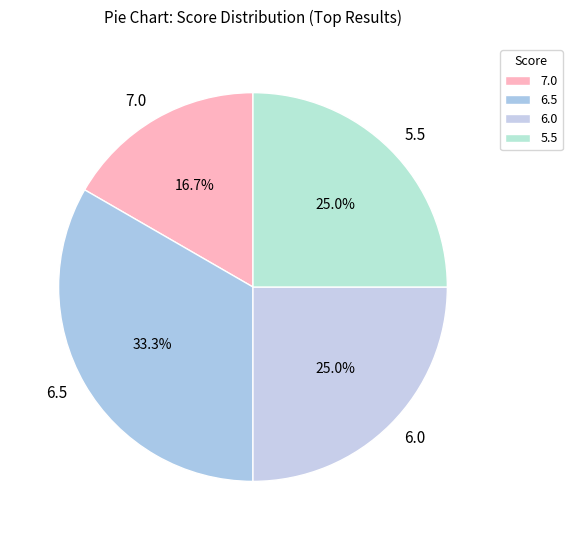

To the nearest percent, what is the difference between the largest and smallest slice percentages?

17%